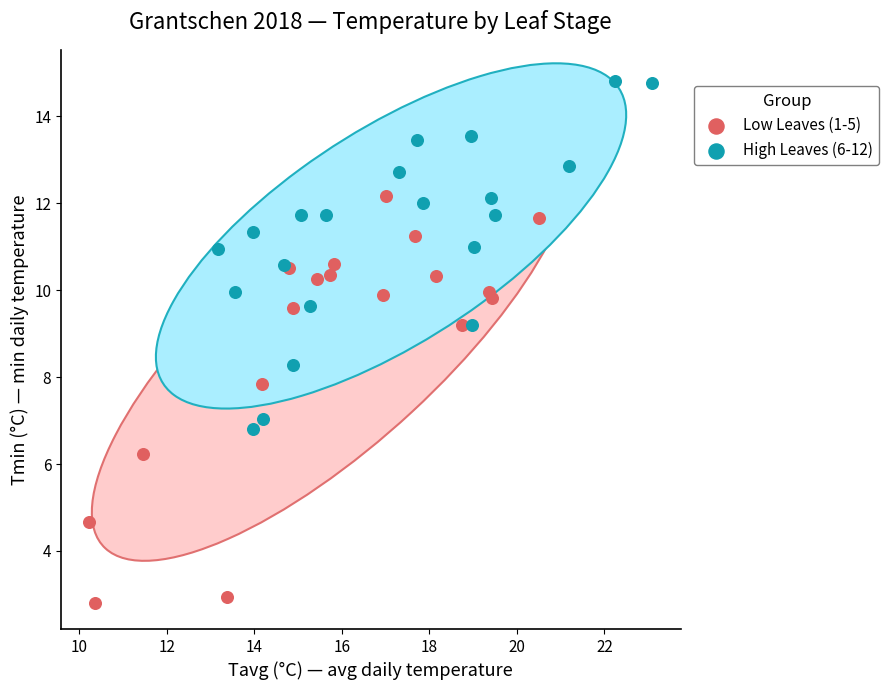

Which series contains the highest Y value?

High Leaves (6-12)